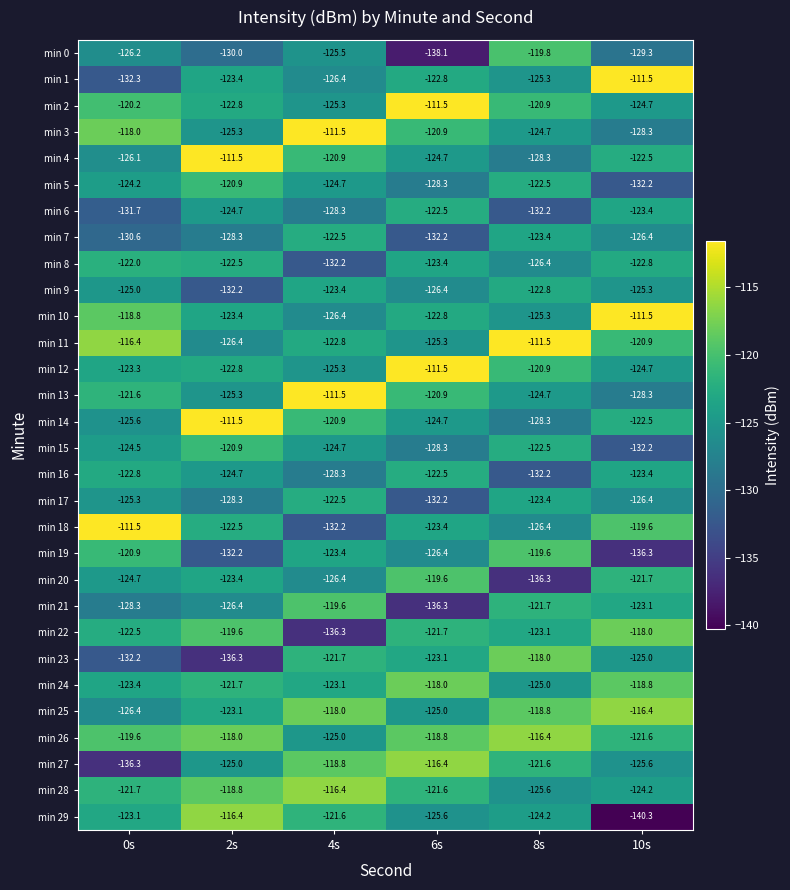

What is the total value across all series at 2s?

-3708.3